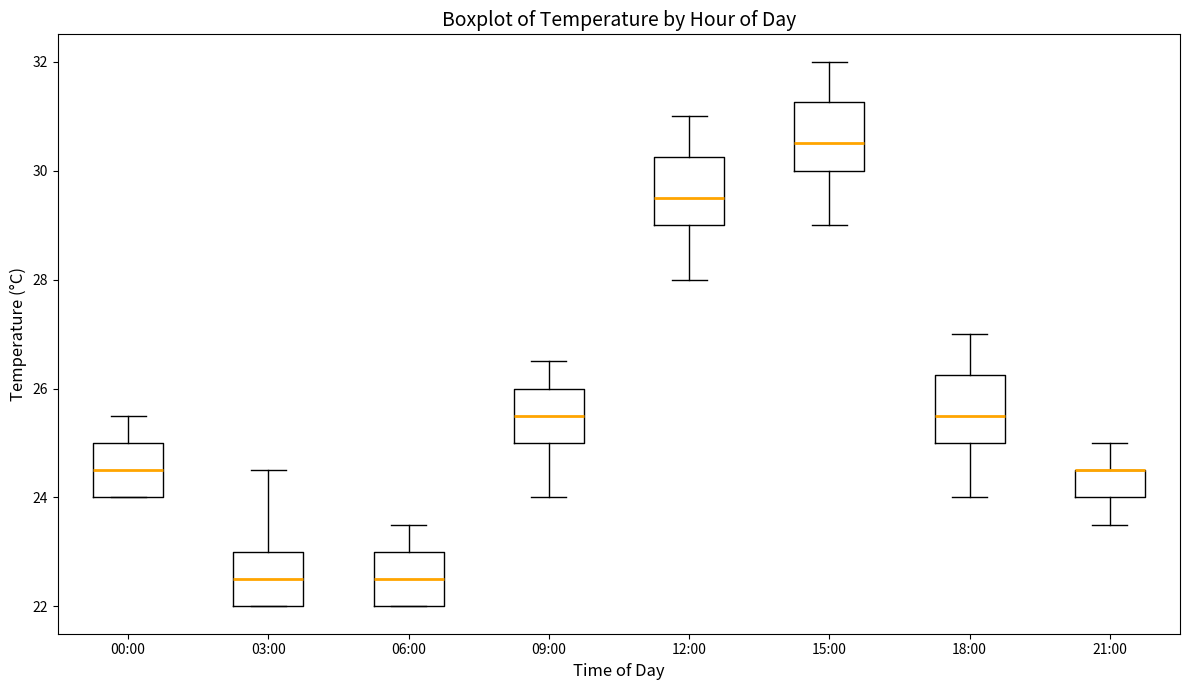

Where does the lower whisker of the box for 18:00 end on the y-axis? The values are not printed on the chart, so give them approximately, as read against the axis.

24.0